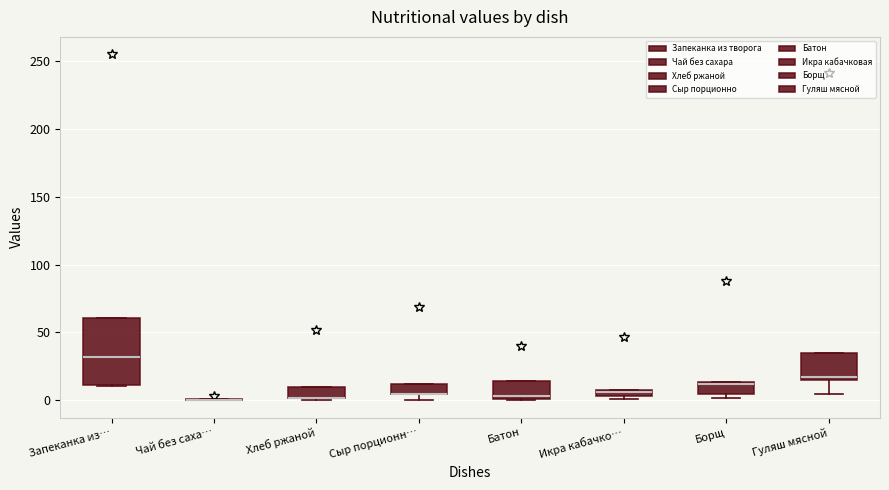

Which box is the tallest, from its lower edge to its upper edge?

Запеканка из…